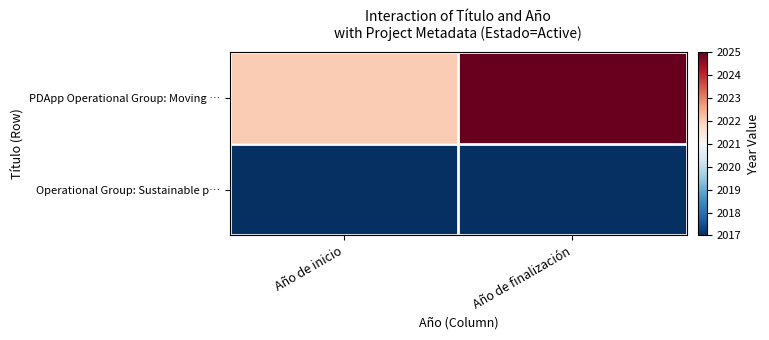

Between Año de inicio and Año de finalización, which series saw the biggest shift?

PDApp Operational Group: Moving …